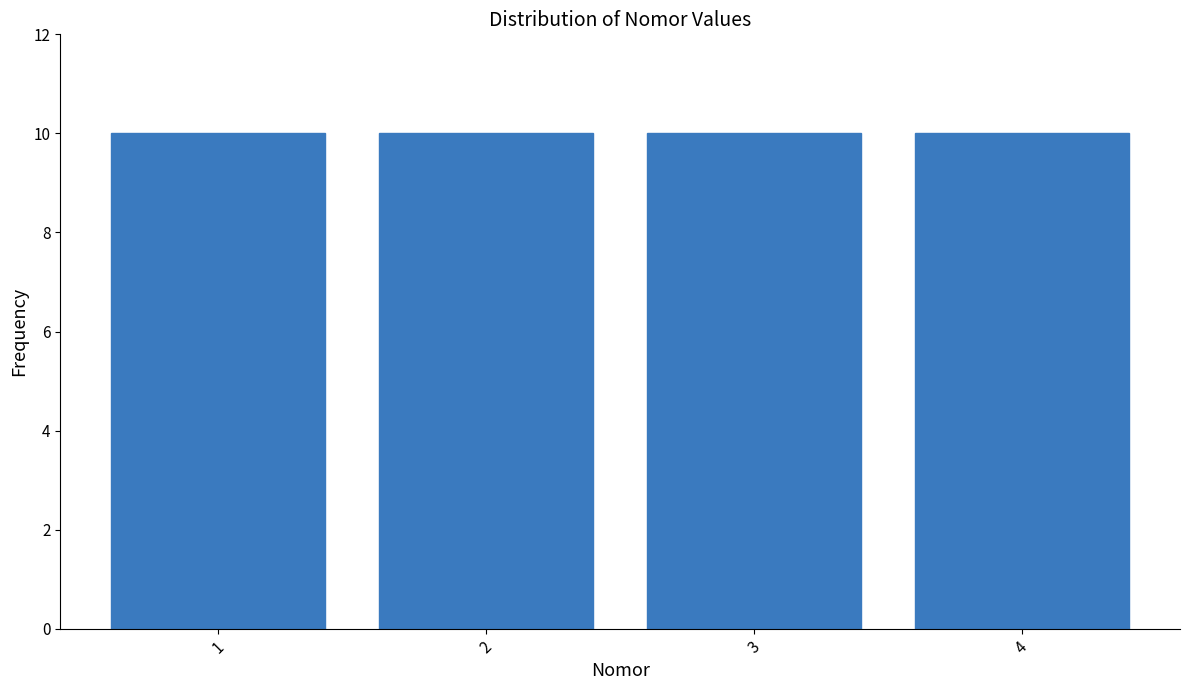

How tall is the bar that spans 3.5 to 4.5 on the x-axis? The values are not printed on the chart, so give them approximately, as read against the axis.

10